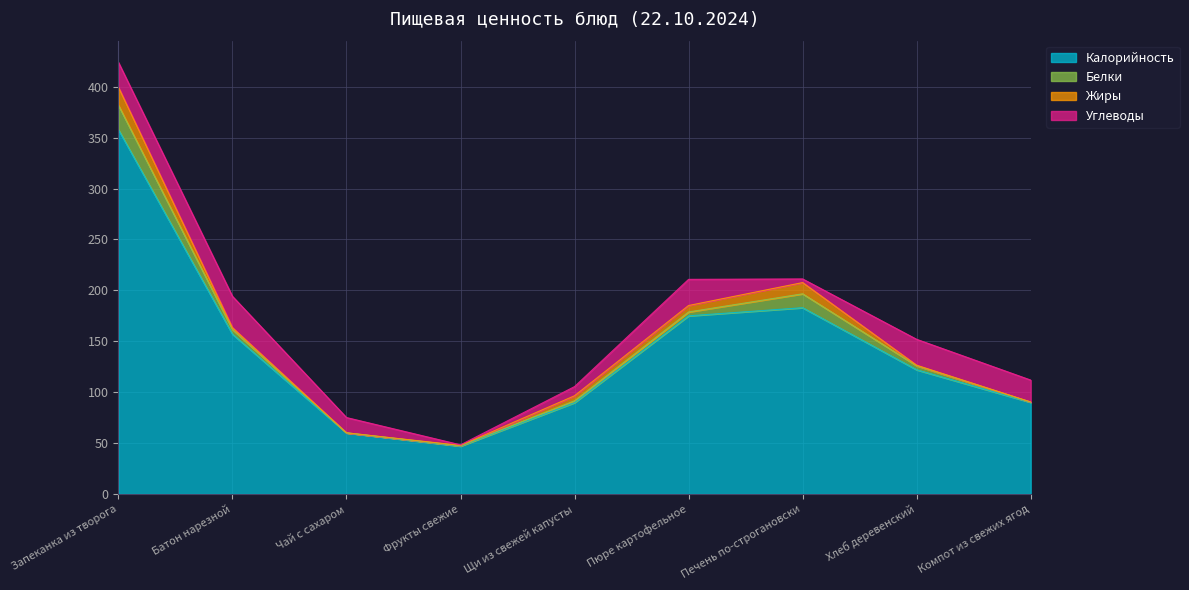

The Жиры series shows 6.3 at Пюре картофельное. True or false?

True